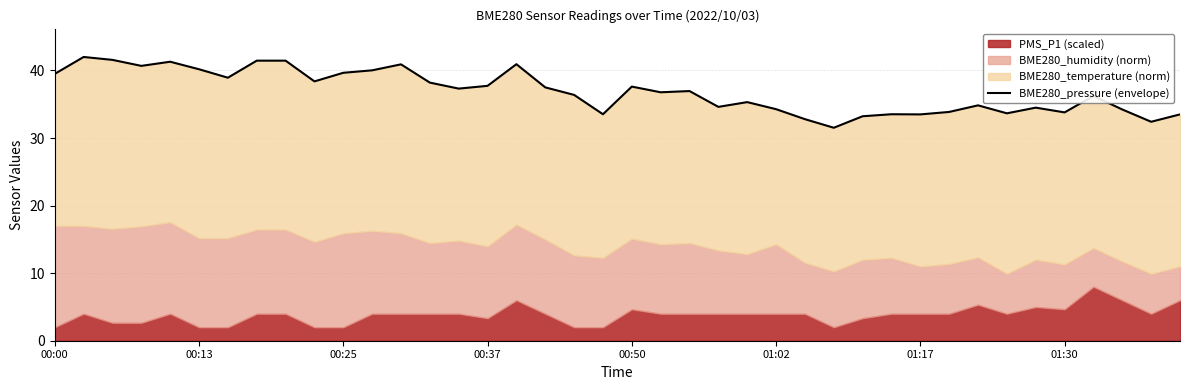

What is the difference between the maximum and minimum values?

10.5